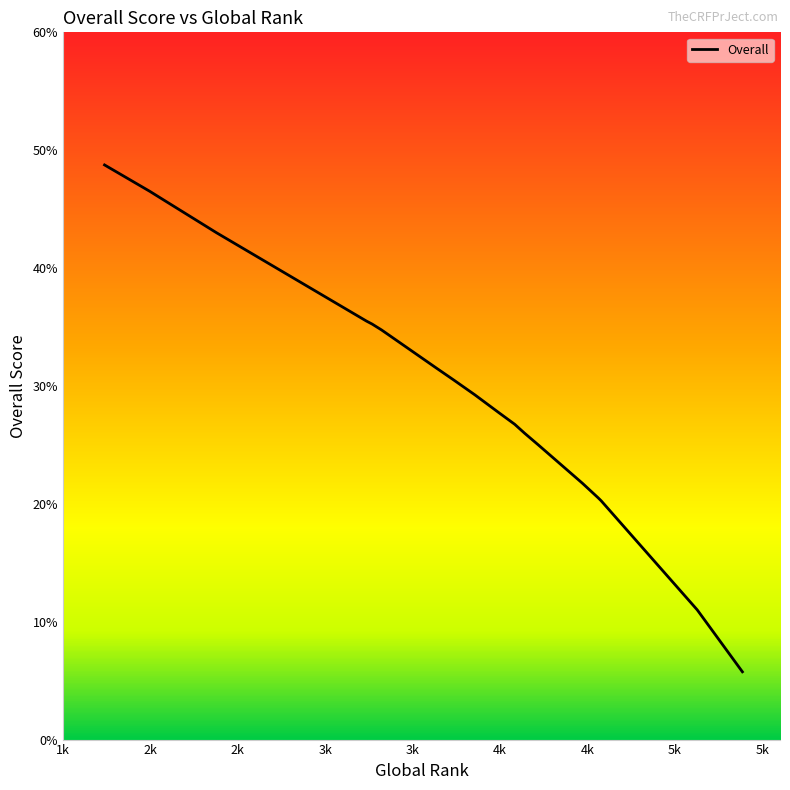

What is the difference between the maximum and minimum values?

43.0